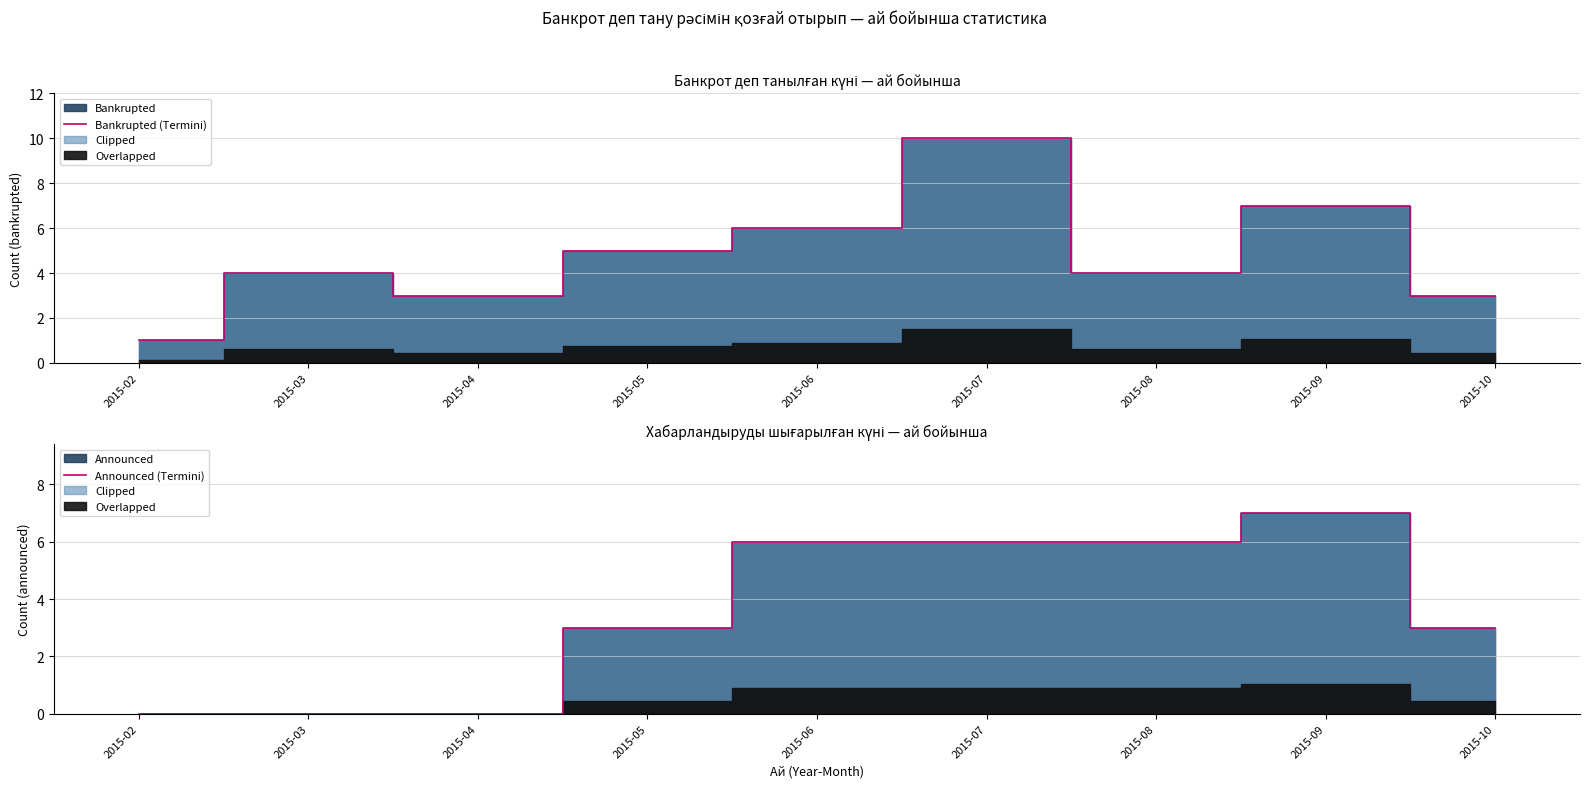

How many intersections are there between Announced (Termini) and Bankrupted (Termini)?

1